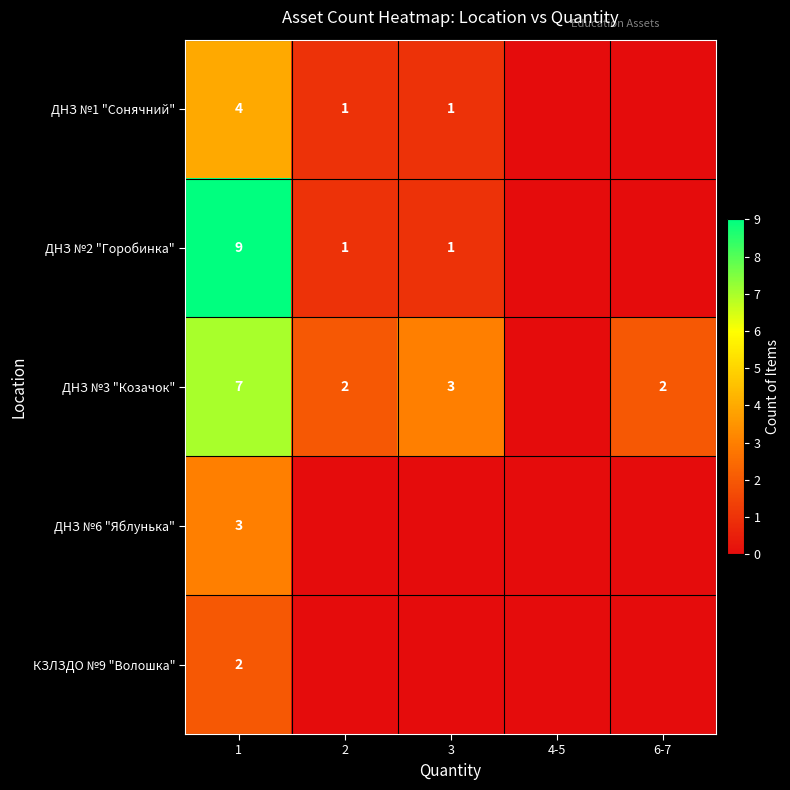

True or false: ДНЗ №2 "Горобинка" has a value of 14 at 1.

False